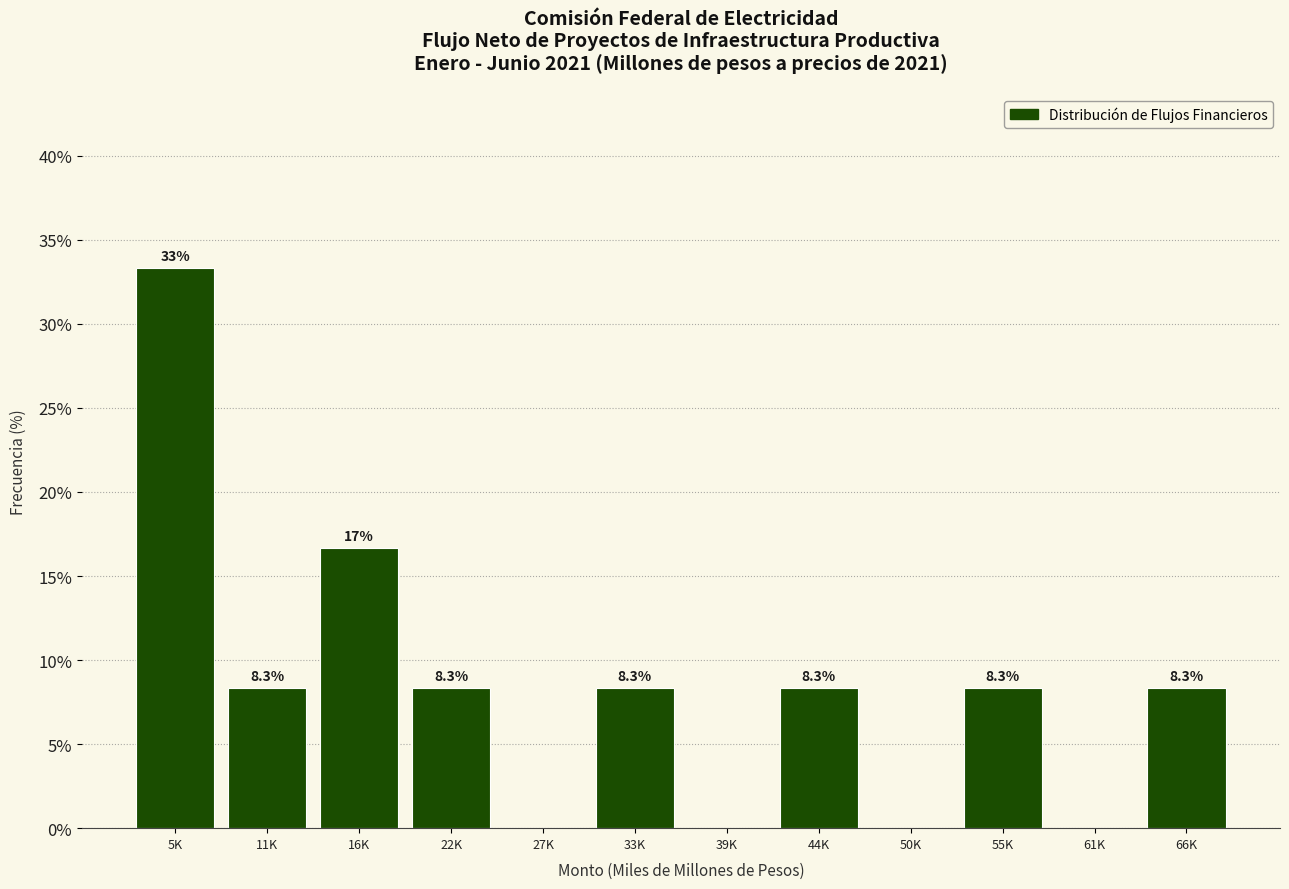

Reading left to right, list all the values displayed in this chart.

5K=33.3	11K=8.3	16K=16.7	22K=8.3	27K=0.0	33K=8.3	39K=0.0	44K=8.3	50K=0.0	55K=8.3	61K=0.0	66K=8.3